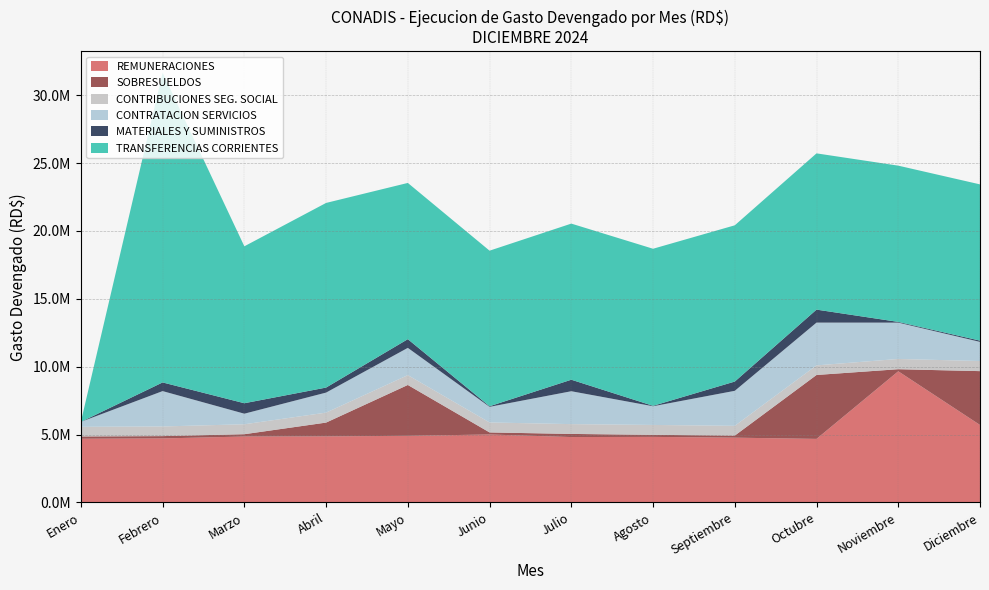

Reading right to left, what are all the values shown in this chart?

REMUNERACIONES: Diciembre=5709767.8	Noviembre=9664897.2	Octubre=4683990.3	Septiembre=4773990.3	Agosto=4830990.3	Julio=4819370.5	Junio=5007925.8	Mayo=4911544.3	Abril=4867990.3	Marzo=4857990.3	Febrero=4717990.3	Enero=4695323.6
SOBRESUELDOS: Diciembre=3965741.7	Noviembre=152000.0	Octubre=4708616.7	Septiembre=152000.0	Agosto=152000.0	Julio=230058.3	Junio=152000.0	Mayo=3744586.1	Abril=1017000.0	Marzo=170500.0	Febrero=170500.0	Enero=170500.0
CONTRIBUCIONES SEG. SOCIAL: Diciembre=744088.8	Noviembre=755114.0	Octubre=705949.7	Septiembre=719323.7	Agosto=728039.0	Julio=721923.0	Junio=733835.4	Mayo=725155.0	Abril=733392.8	Marzo=731863.8	Febrero=710457.7	Enero=706904.3
CONTRATACION SERVICIOS: Diciembre=1410764.1	Noviembre=2677039.8	Octubre=3152109.1	Septiembre=2579615.9	Agosto=1376992.8	Julio=2423238.3	Junio=1151208.4	Mayo=2007949.1	Abril=1475929.6	Marzo=779348.1	Febrero=2605271.5	Enero=364539.9
MATERIALES Y SUMINISTROS: Diciembre=92487.7	Noviembre=53264.0	Octubre=957128.7	Septiembre=682274.0	Agosto=32237.6	Julio=848383.5	Junio=43816.7	Mayo=640282.5	Abril=370518.6	Marzo=770857.4	Febrero=638940.0	Enero=0.0
TRANSFERENCIAS CORRIENTES: Diciembre=11511316.6	Noviembre=11511316.7	Octubre=11511316.7	Septiembre=11511316.7	Agosto=11571316.7	Julio=11501316.7	Junio=11461316.7	Mayo=11511316.7	Abril=13602319.7	Marzo=11561316.7	Febrero=22822633.3	Enero=0.0